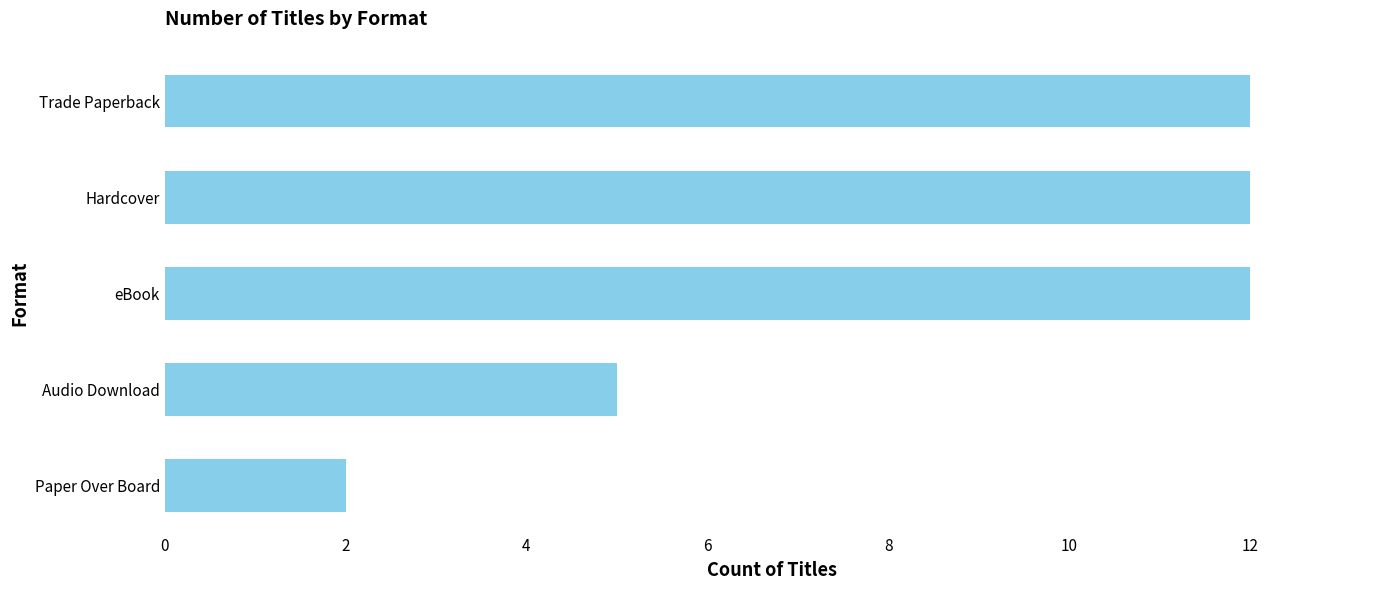

Reading bottom to top, list all the values displayed in this chart.

2	5	12	12	12